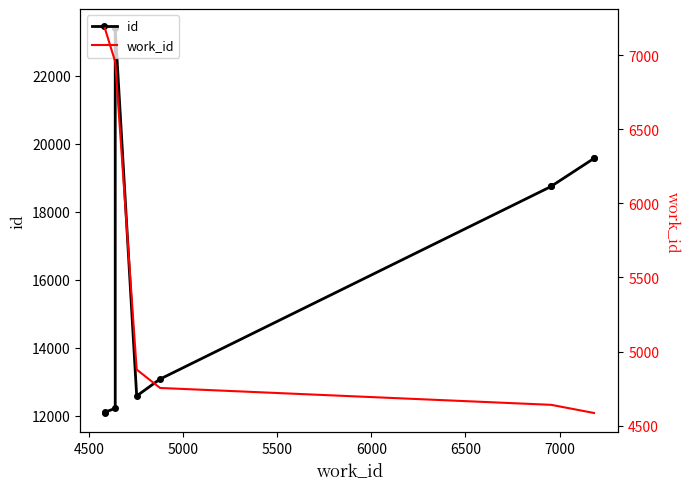

How many values in the id series exceed 18747?

4